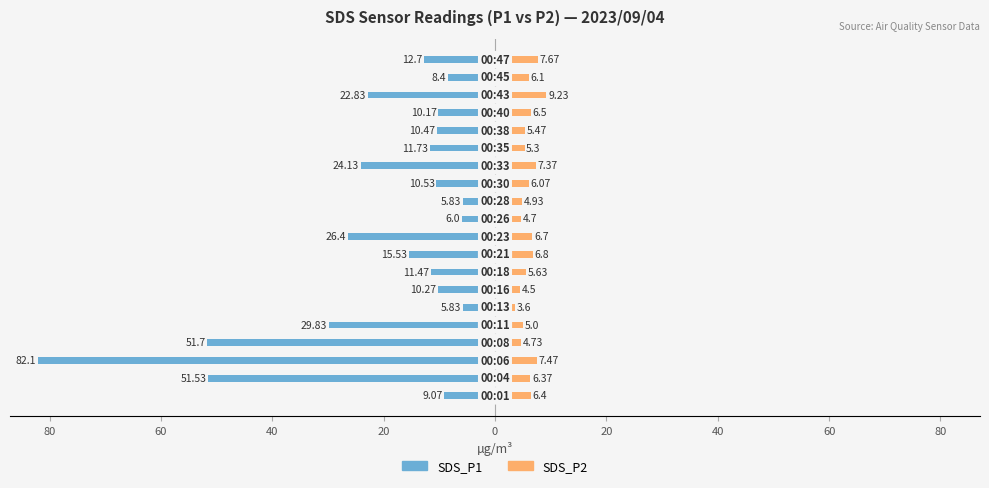

Which series has the widest spread of values?

SDS_P1